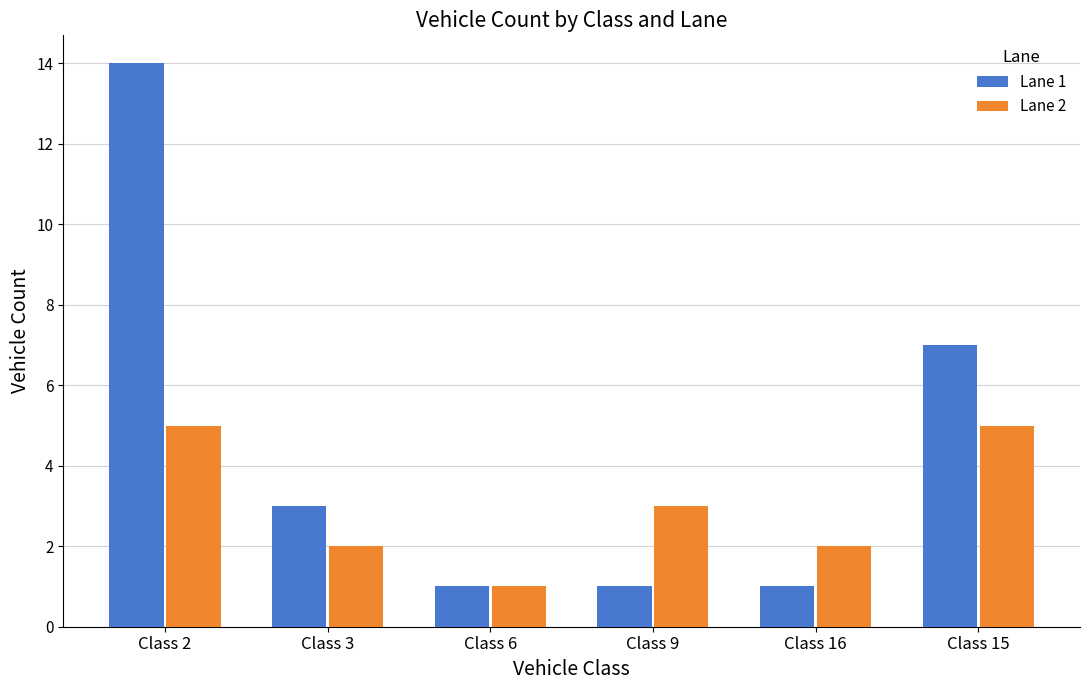

What is the lowest value of the Lane 1 series?

1